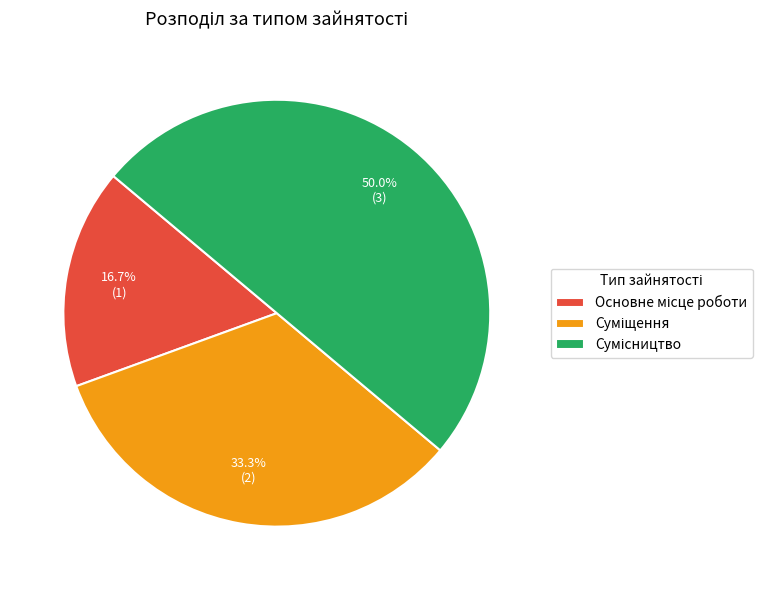

Which category has the biggest portion of the pie?

Сумісництво